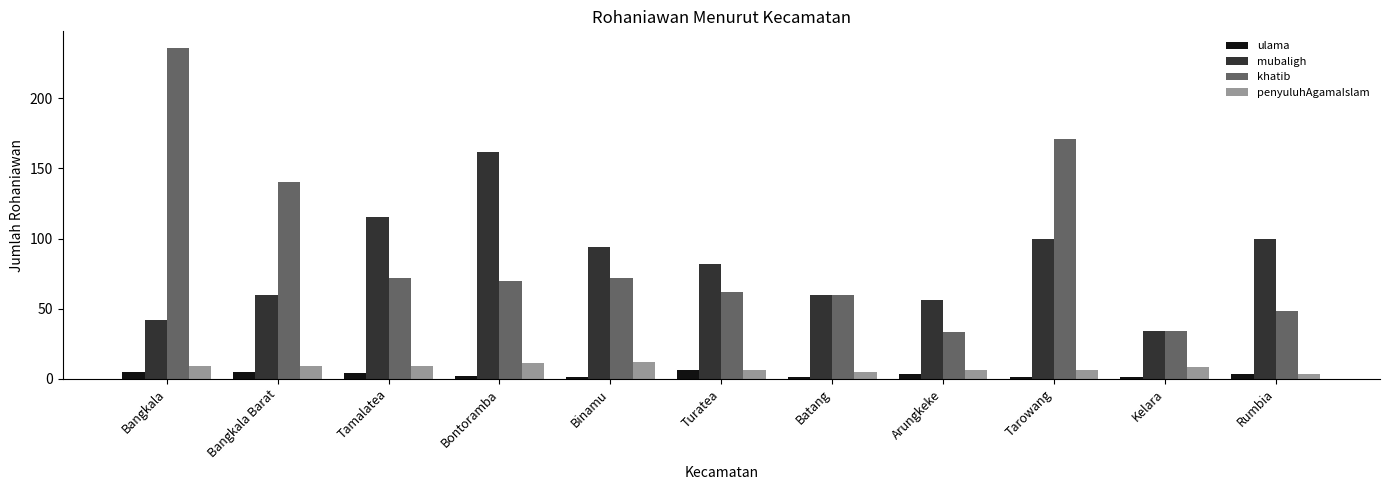

What is the average value of the mubaligh series?

82